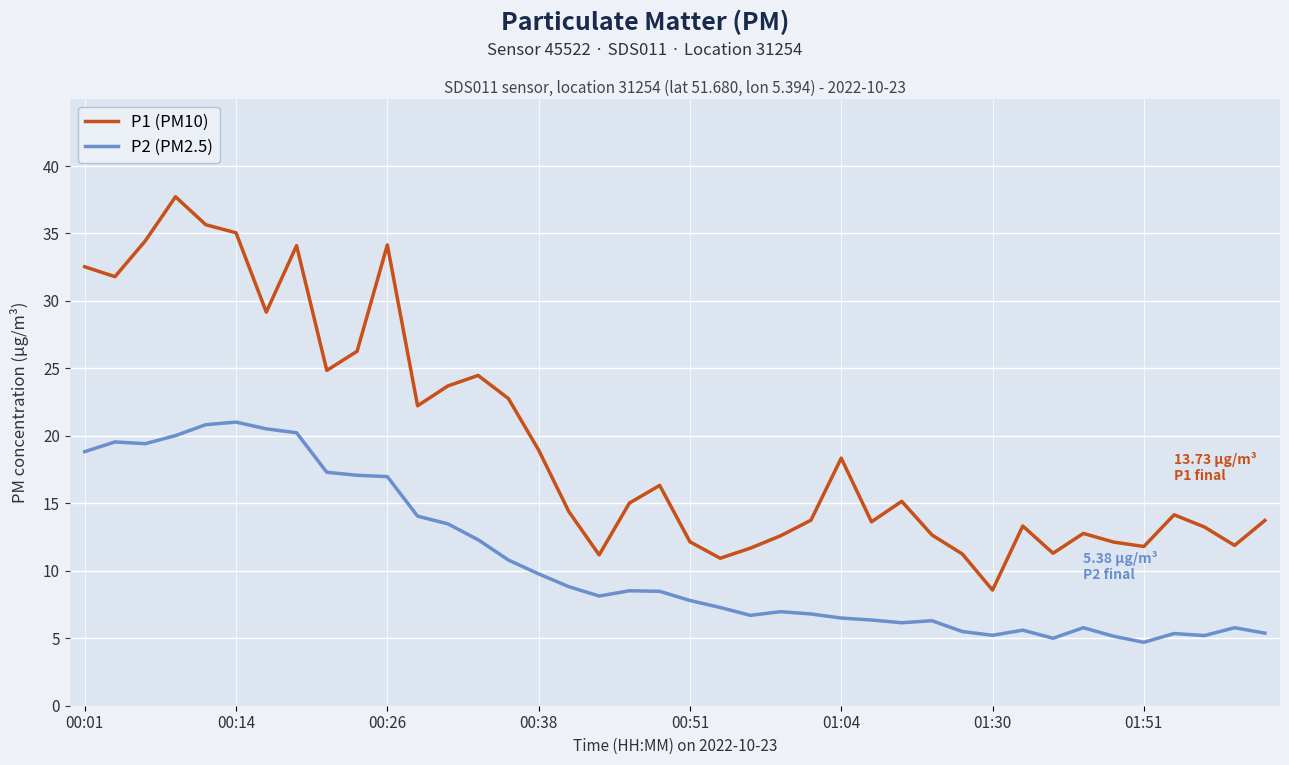

True or false: P1 (PM10) and P2 (PM2.5) cross at least once.

False